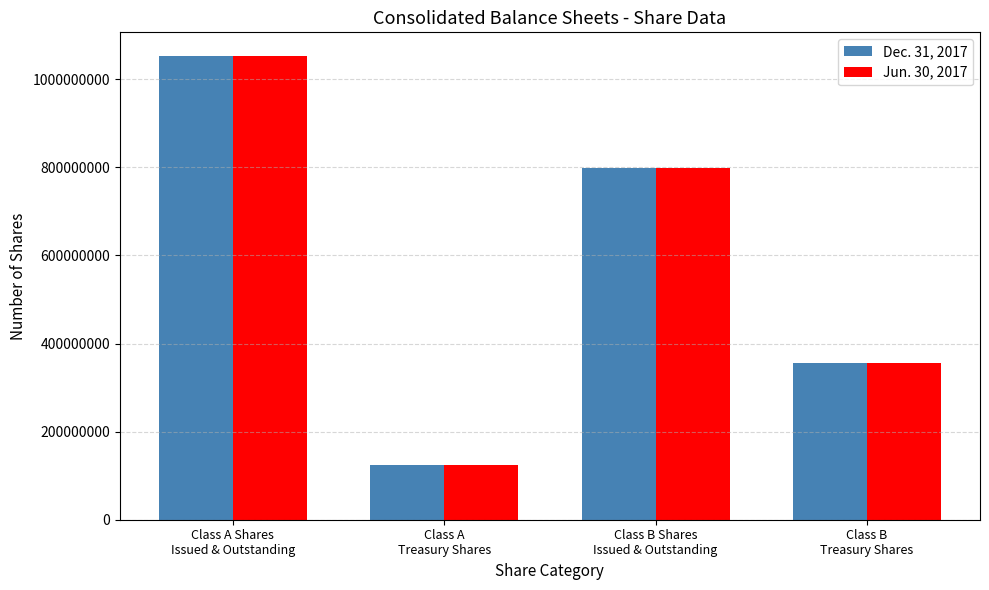

What is the smallest value displayed?

123687371